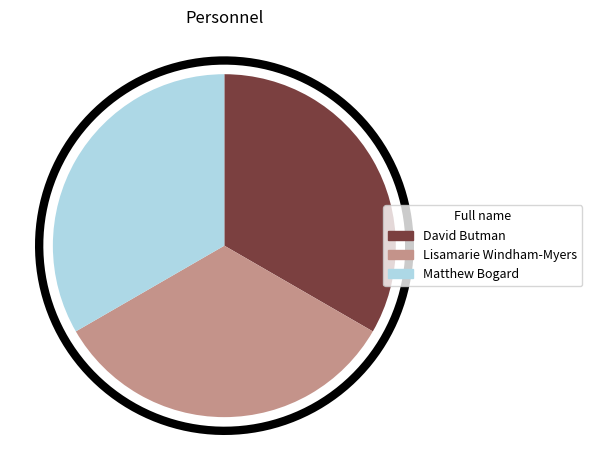

True or false: David Butman accounts for 24% of the total.

False